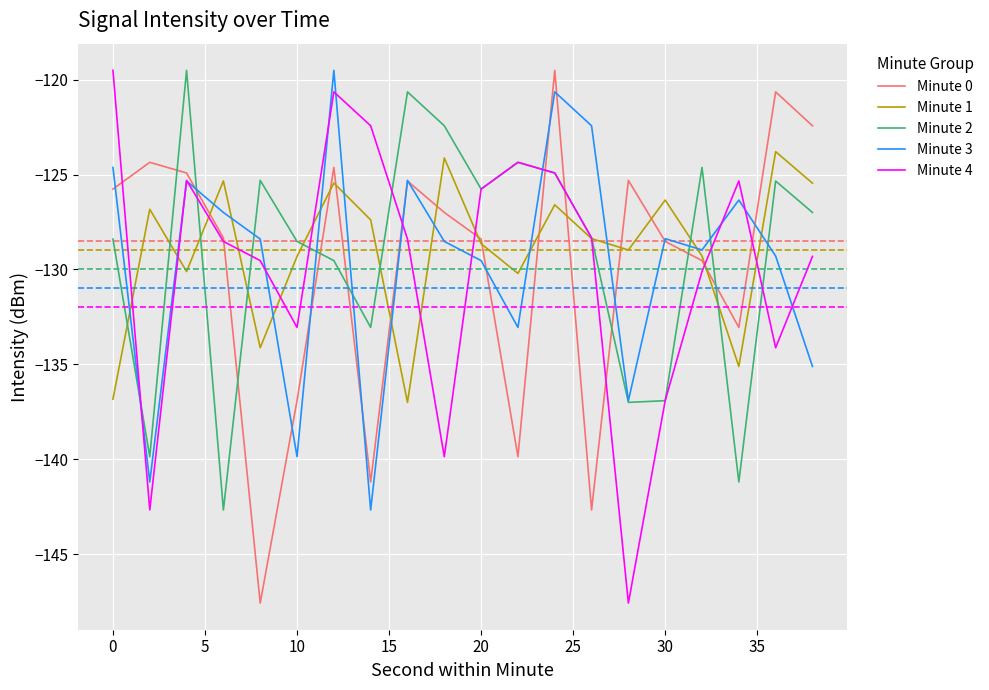

What is the minimum value shown in the chart?

-147.6